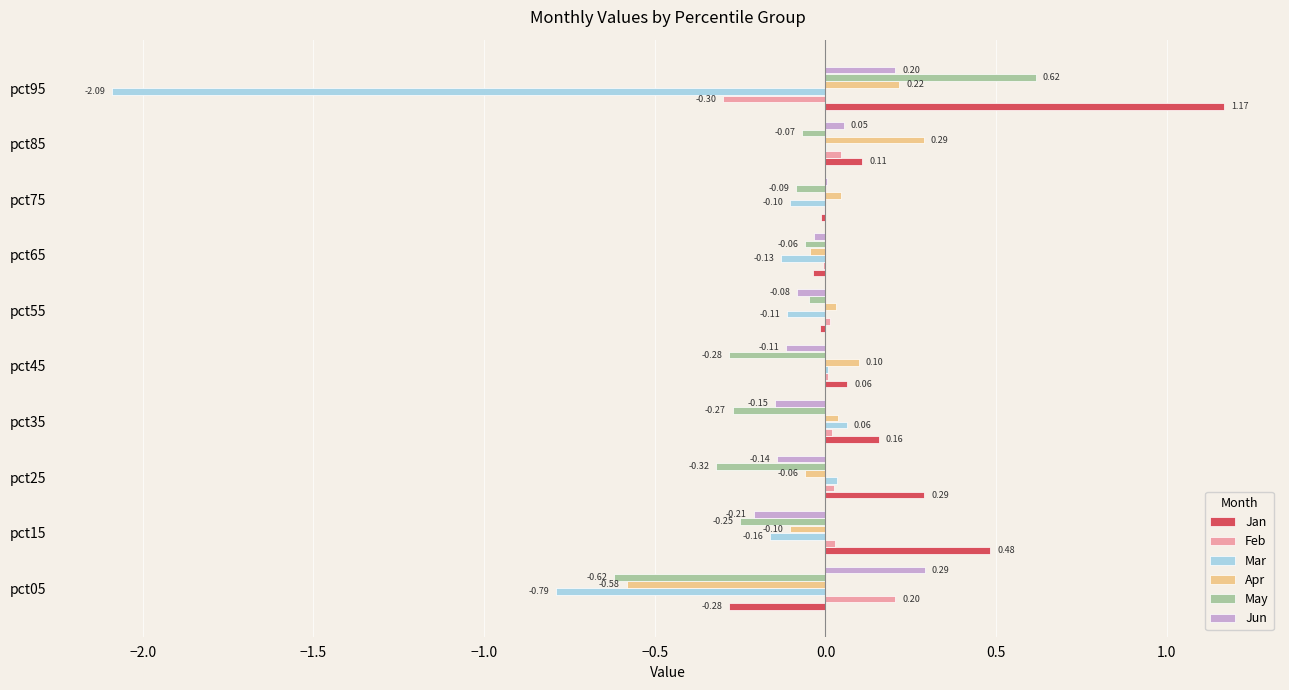

At which category is the sum across all series the highest?

pct85